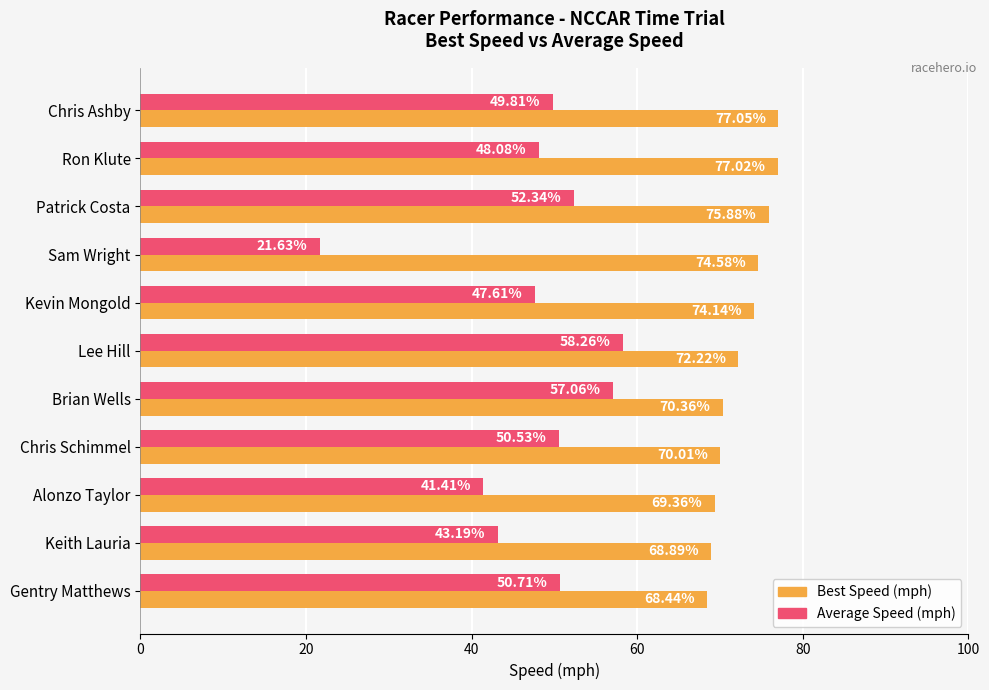

What is the sum of all Best Speed (mph) values?

797.9